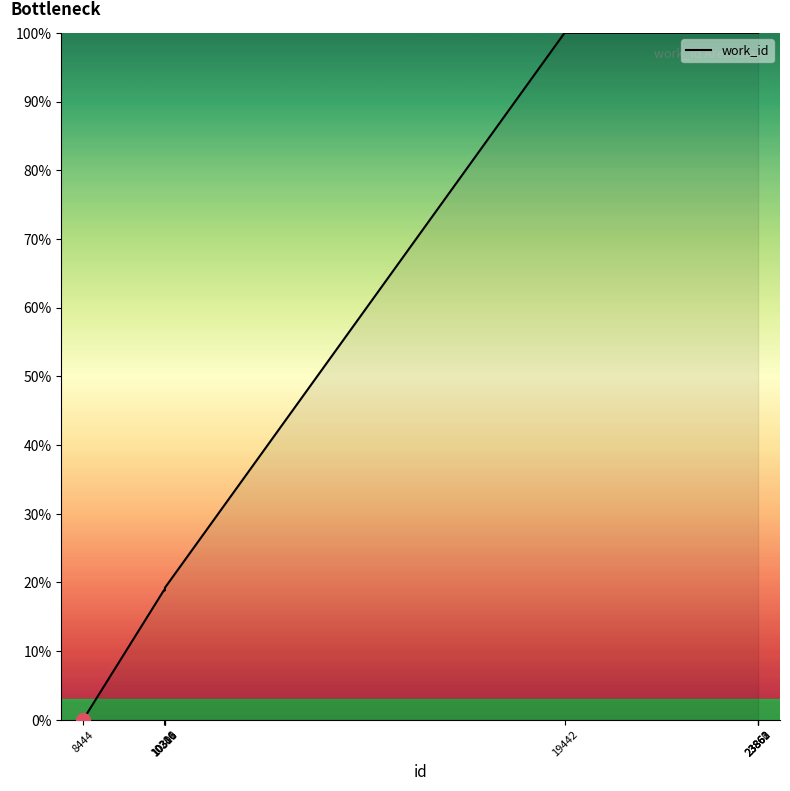

The chart shows a value of 100.0 at 19442. True or false?

True